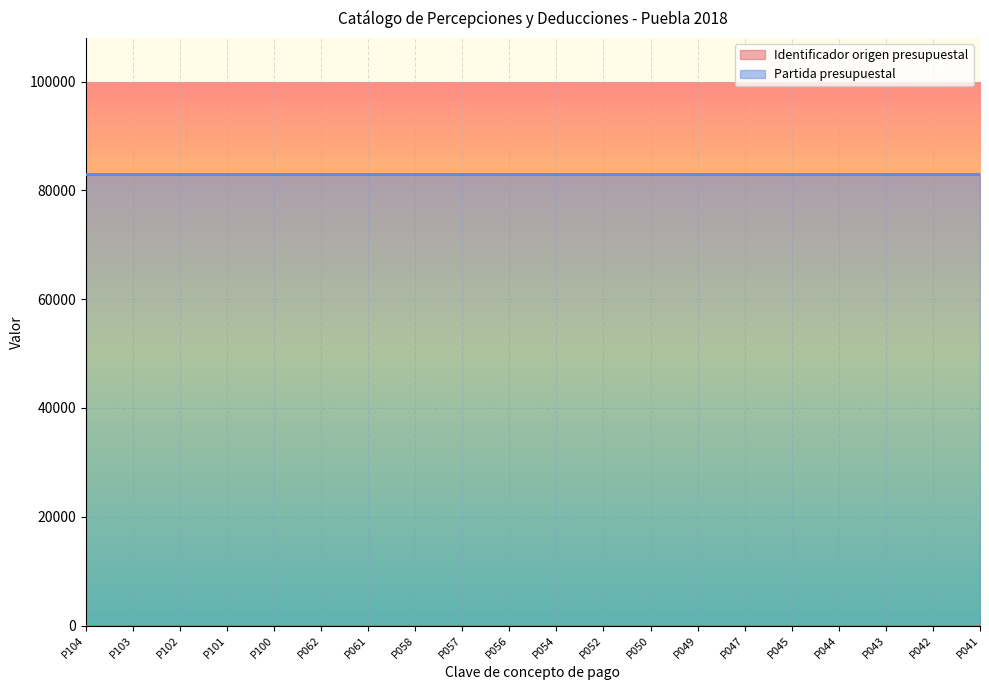

True or false: Identificador origen presupuestal has a value of 1 at P100.

True